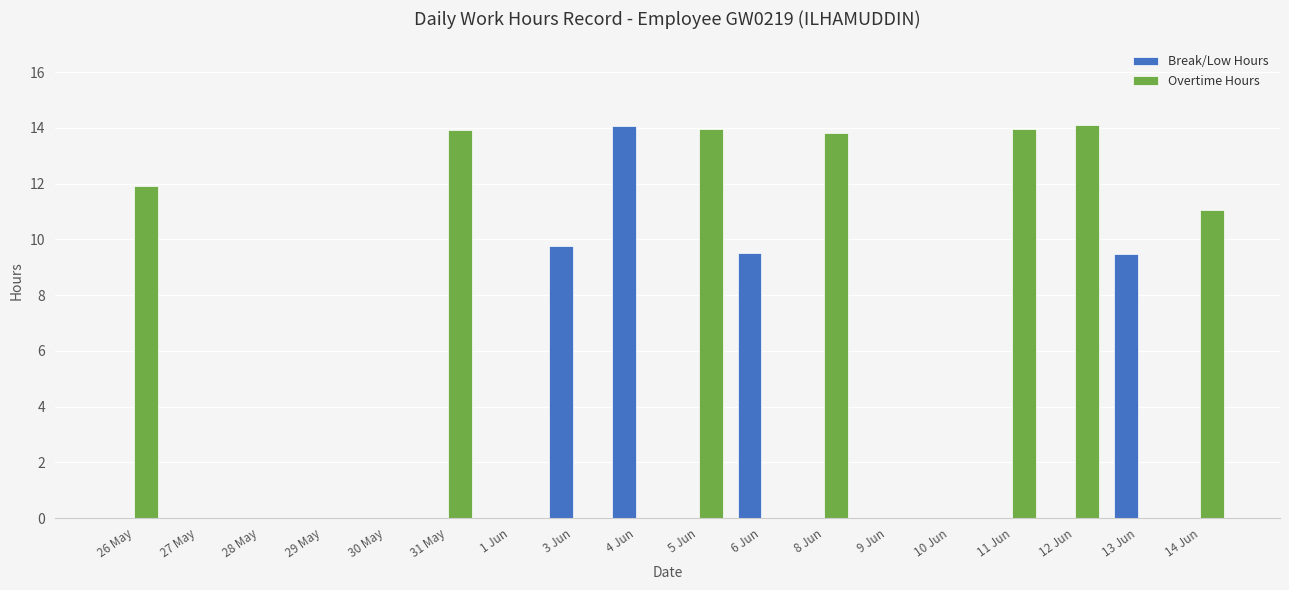

What is the sum of all Break/Low Hours values?

42.8